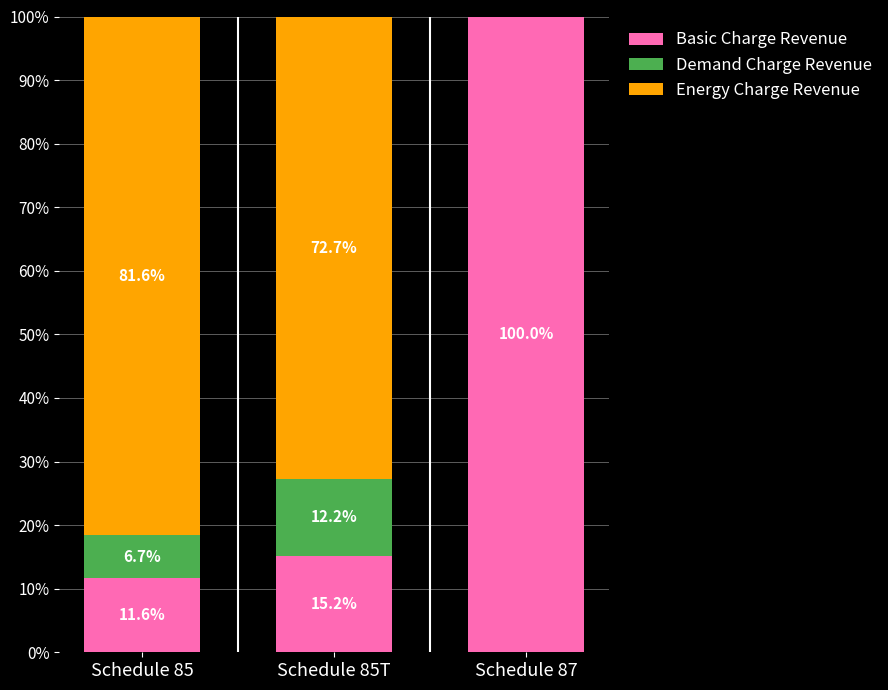

What is the approximate value of Basic Charge Revenue at Schedule 85?

11.6